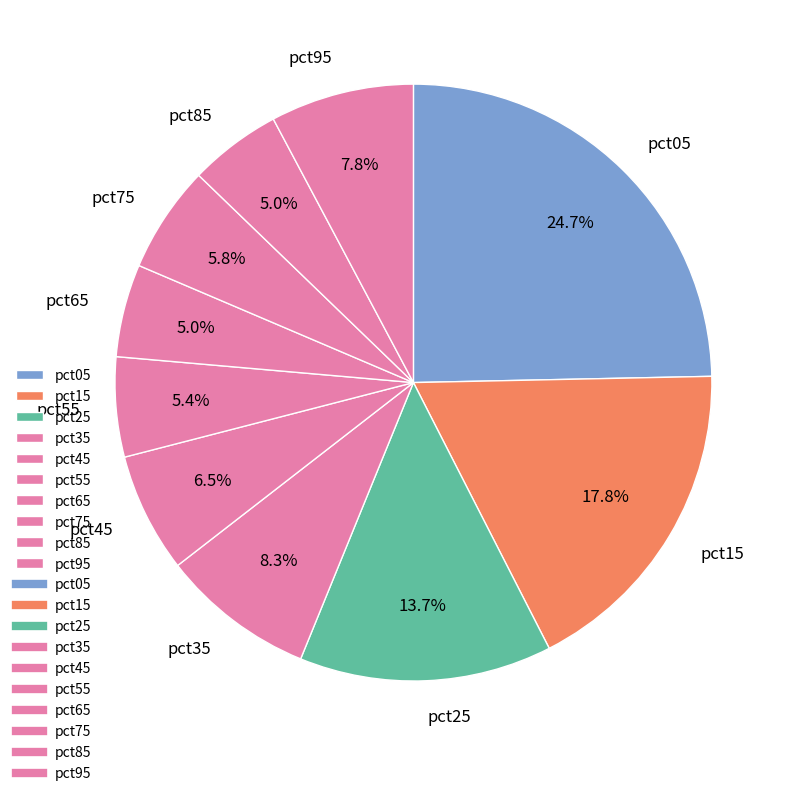

To the nearest percent, what is the difference between the largest and smallest slice percentages?

20%